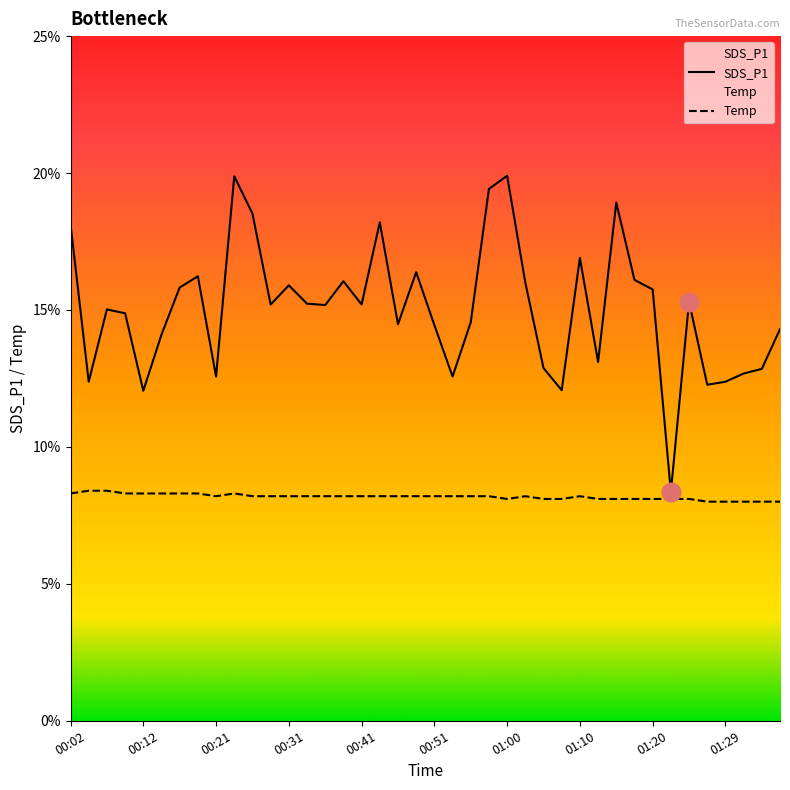

At how many categories does at least one series exceed 12?

39